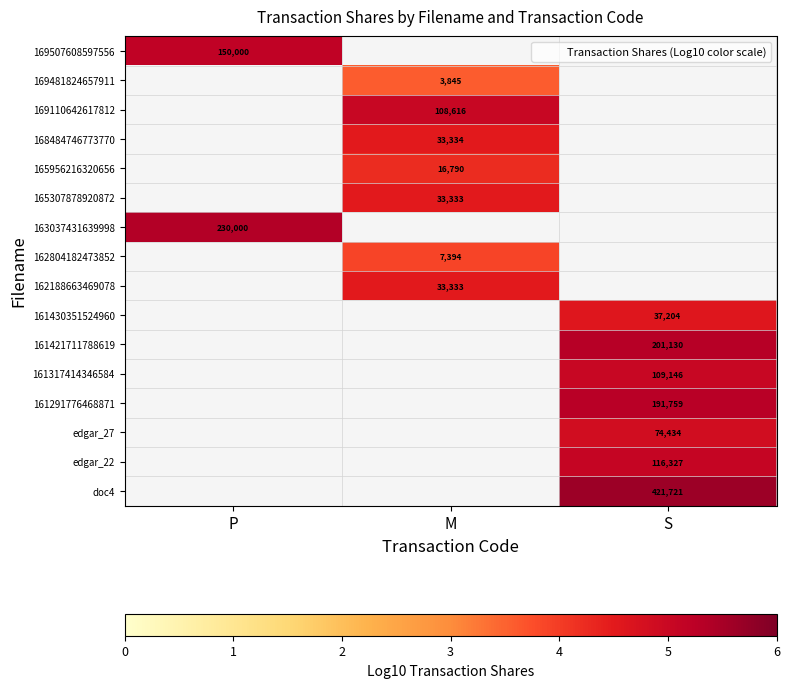

Which category has the lowest value in the 161317414346584 series?

P